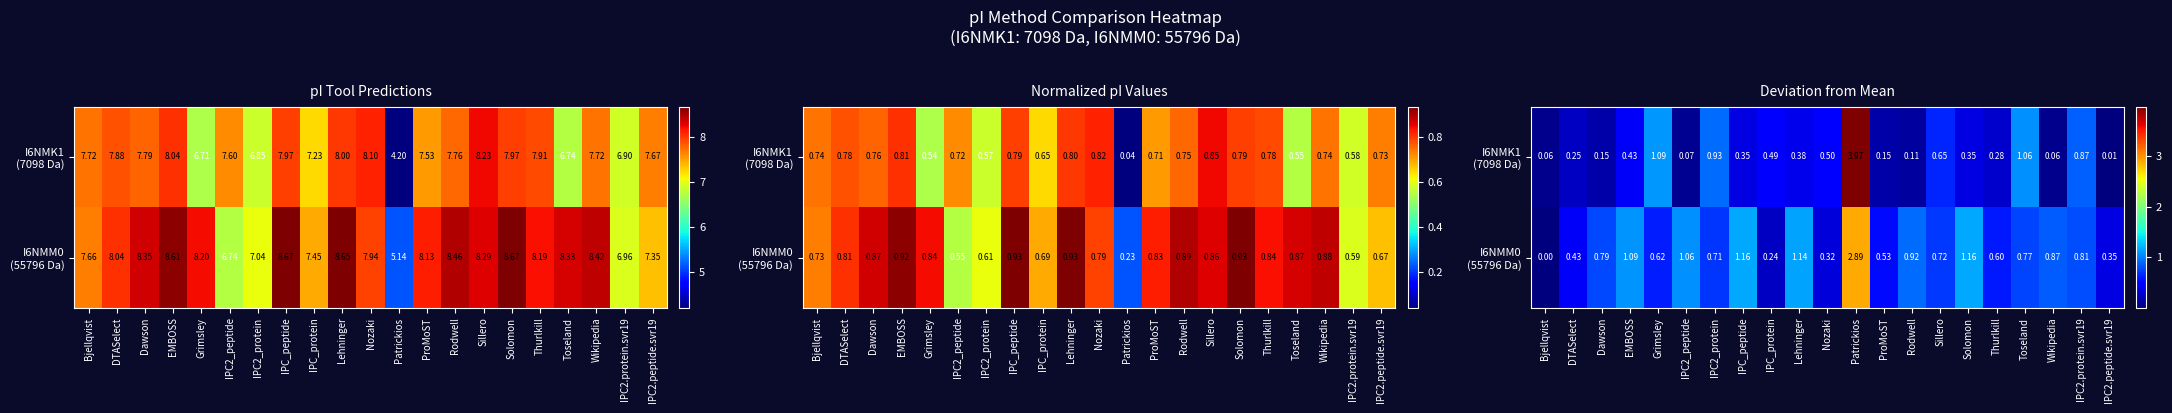

What is the sum of the I6NMM0 (55796 Da) values at IPC_protein and IPC2.peptide.svr19?

0.6